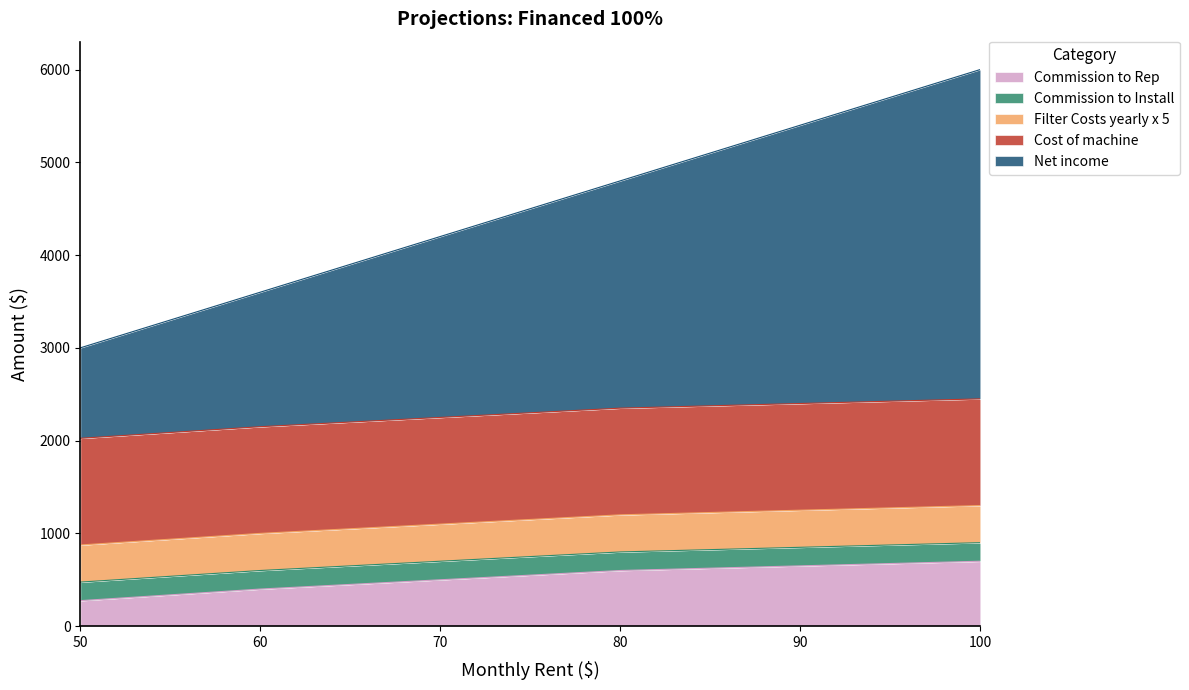

Reading left to right, list all the values displayed in this chart.

Commission to Rep: 275	400	500	600	650	700
Commission to Install: 200	200	200	200	200	200
Filter Costs yearly x 5: 400	400	400	400	400	400
Cost of machine: 1150	1150	1150	1150	1150	1150
Net income: 975	1450	1950	2450	3000	3550